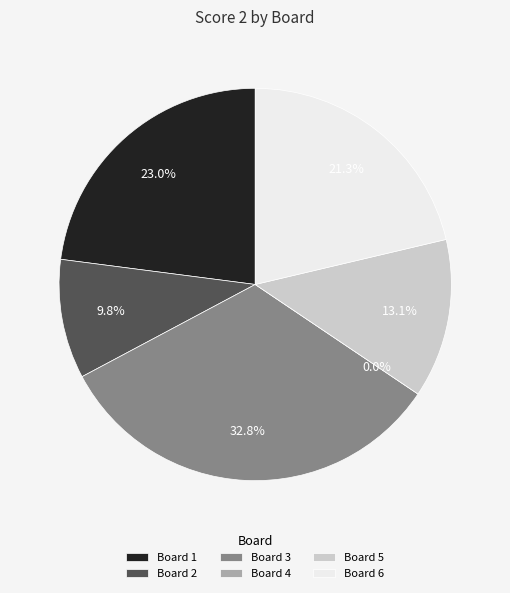

Between Board 3 and Board 4, which is larger?

Board 3